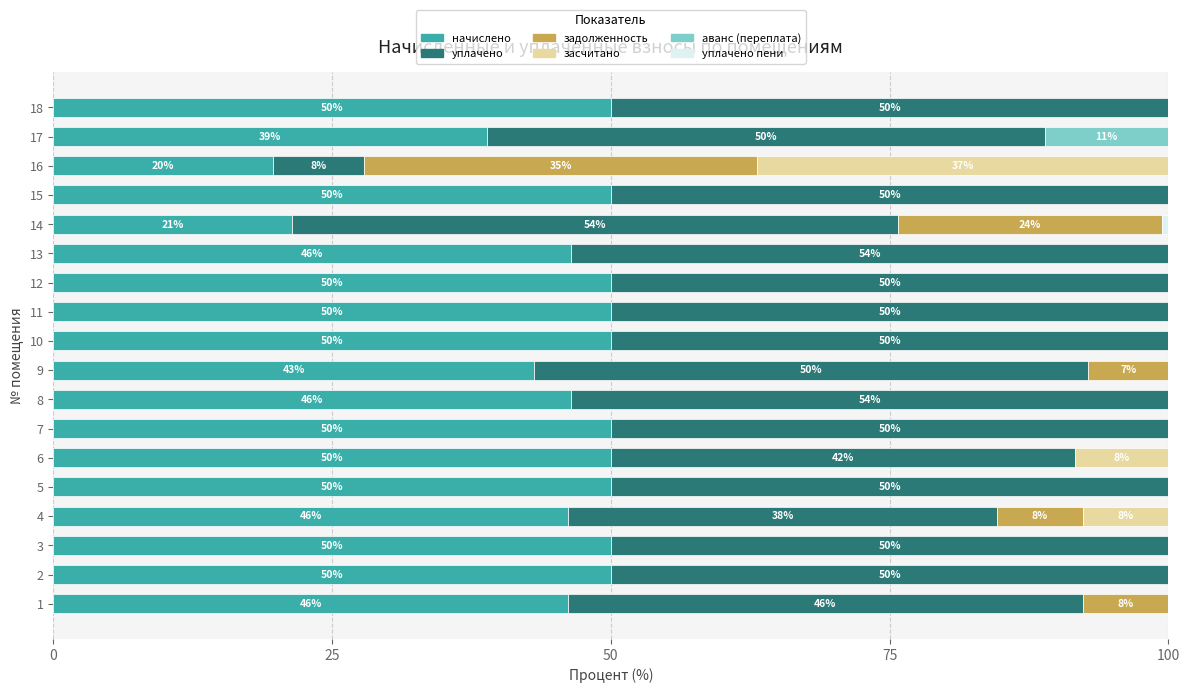

What is the maximum value for начислено?

50.0